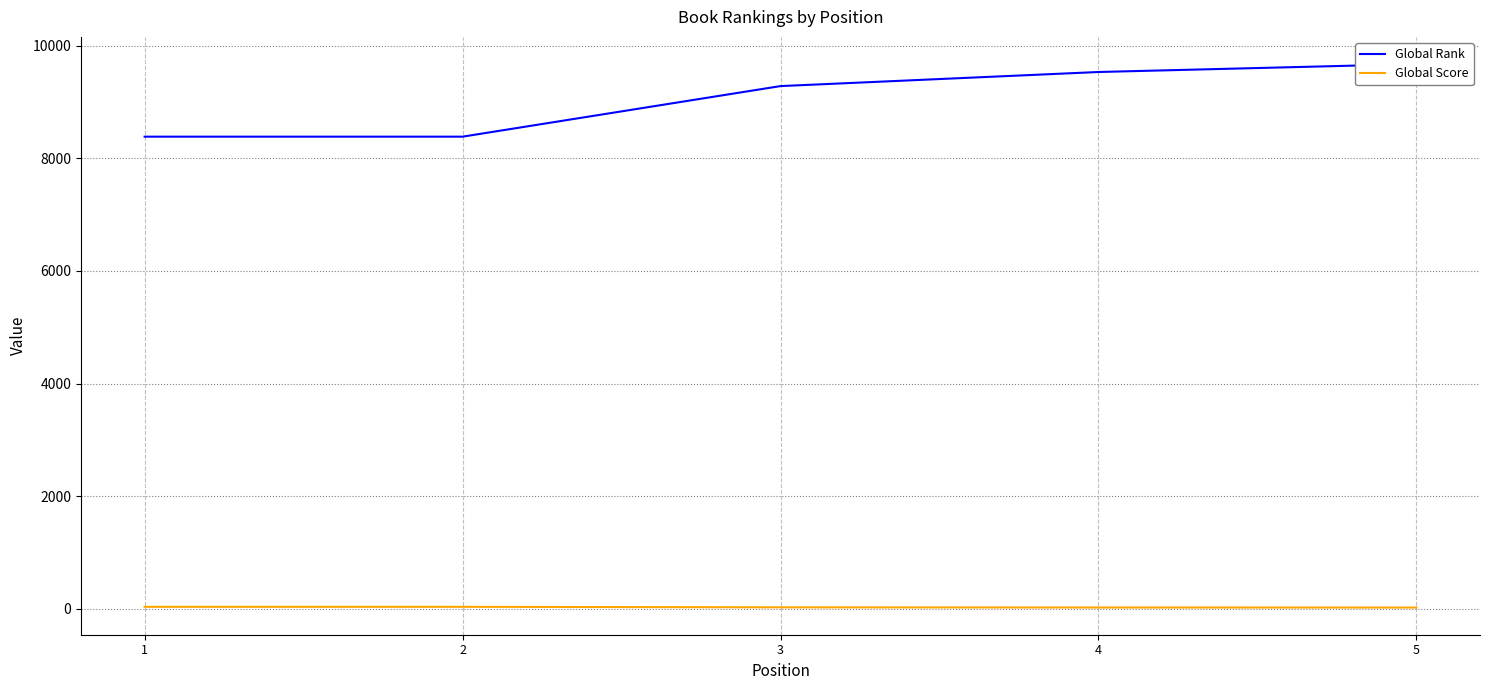

What is the difference between the second highest and minimum values in the Global Rank series?

1148